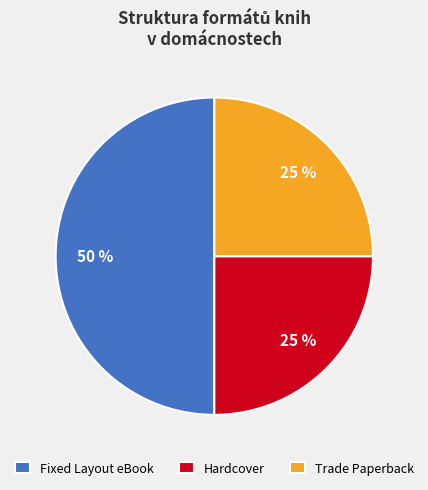

Is the sum of Trade Paperback and Fixed Layout eBook greater than half?

Yes